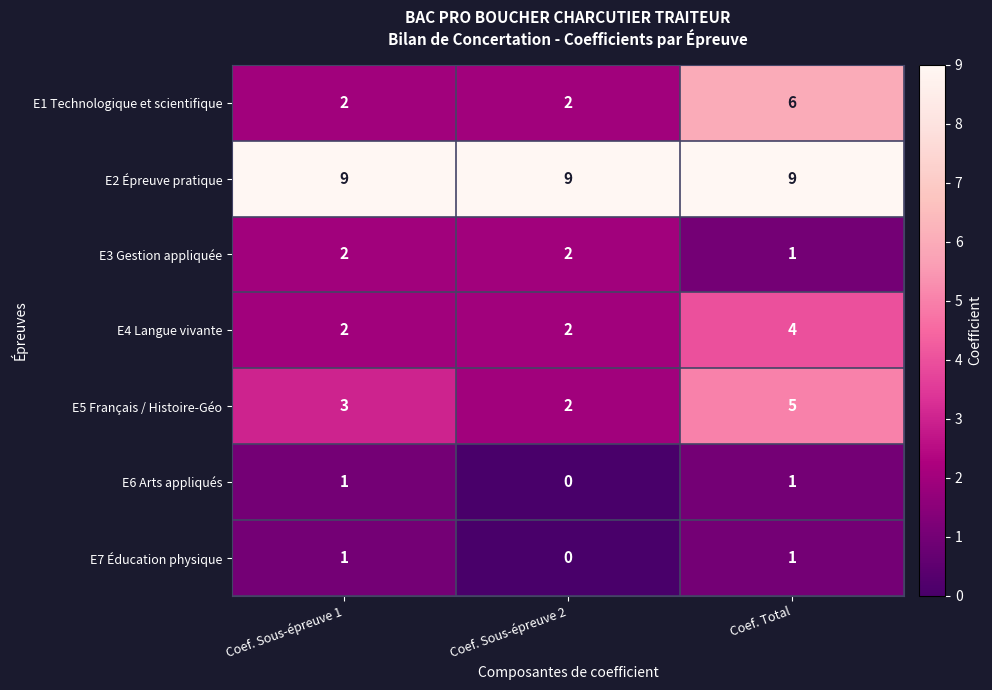

What is the difference between the highest and lowest values at Coef. Total?

8